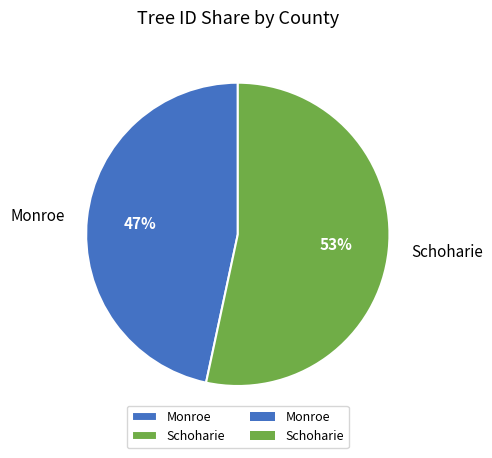

Rank the categories by value from highest to lowest.

Schoharie, Monroe